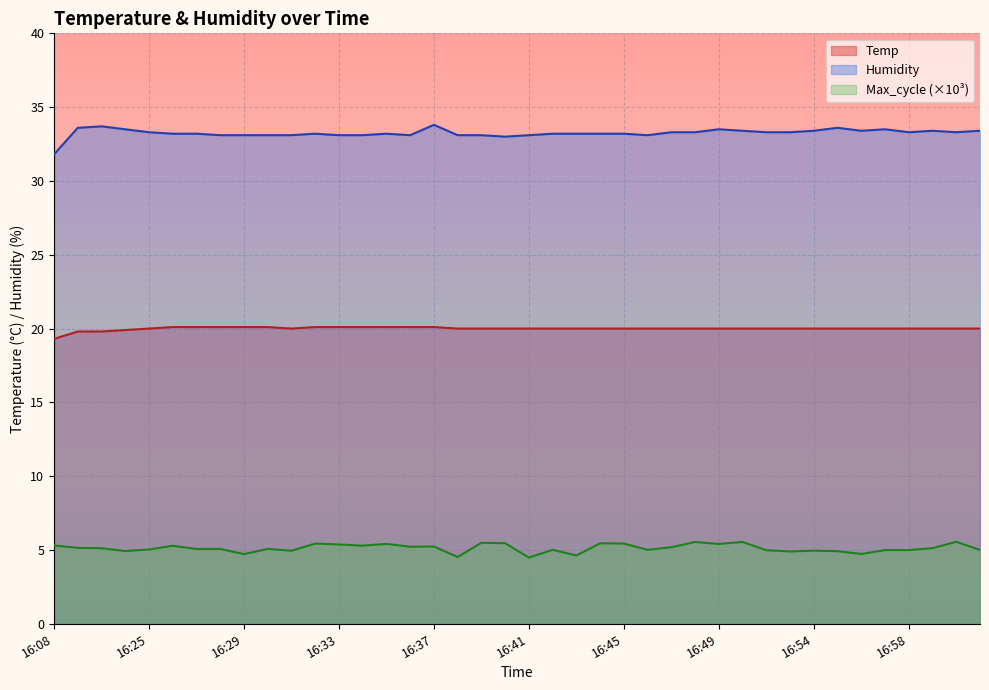

Is it true that Humidity equals 45.2 at 16:48?

False